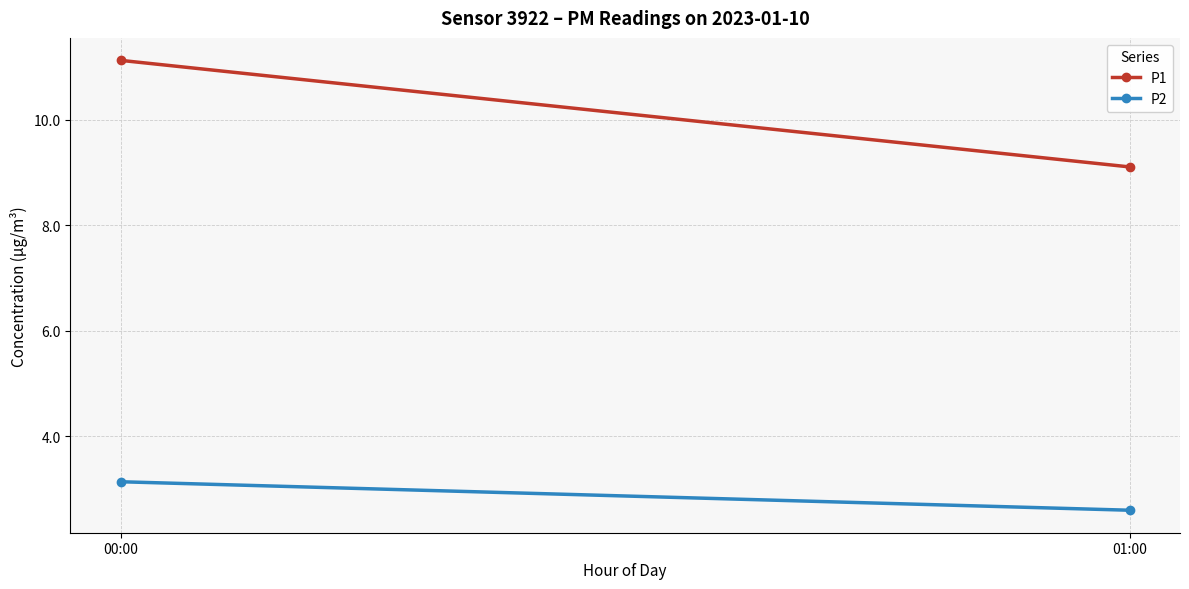

Reading left to right, transcribe all the data shown in this chart.

P1: 00:00=11.1	01:00=9.1
P2: 00:00=3.1	01:00=2.6